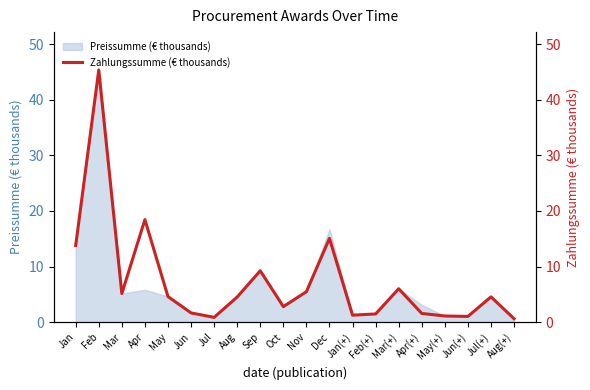

True or false: the data shows 6.6 at Aug.

False